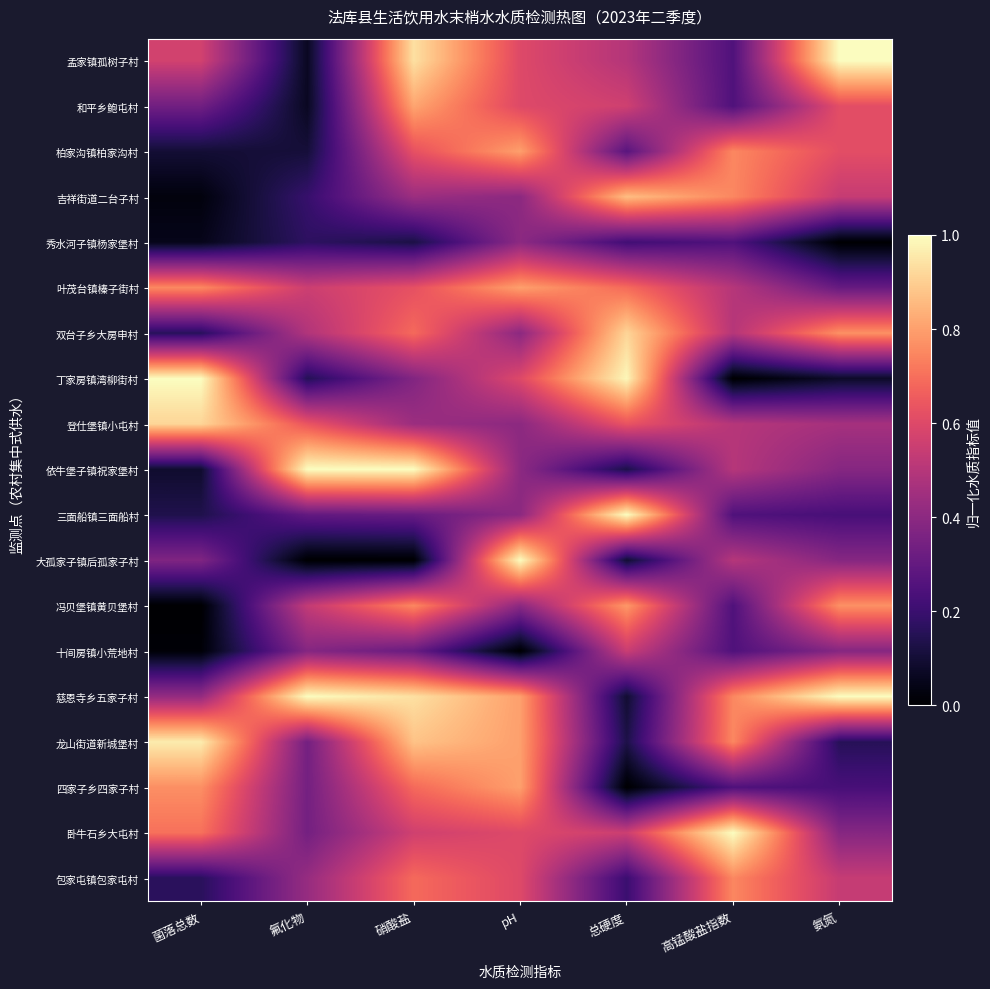

At how many categories does at least one series exceed 0?

7